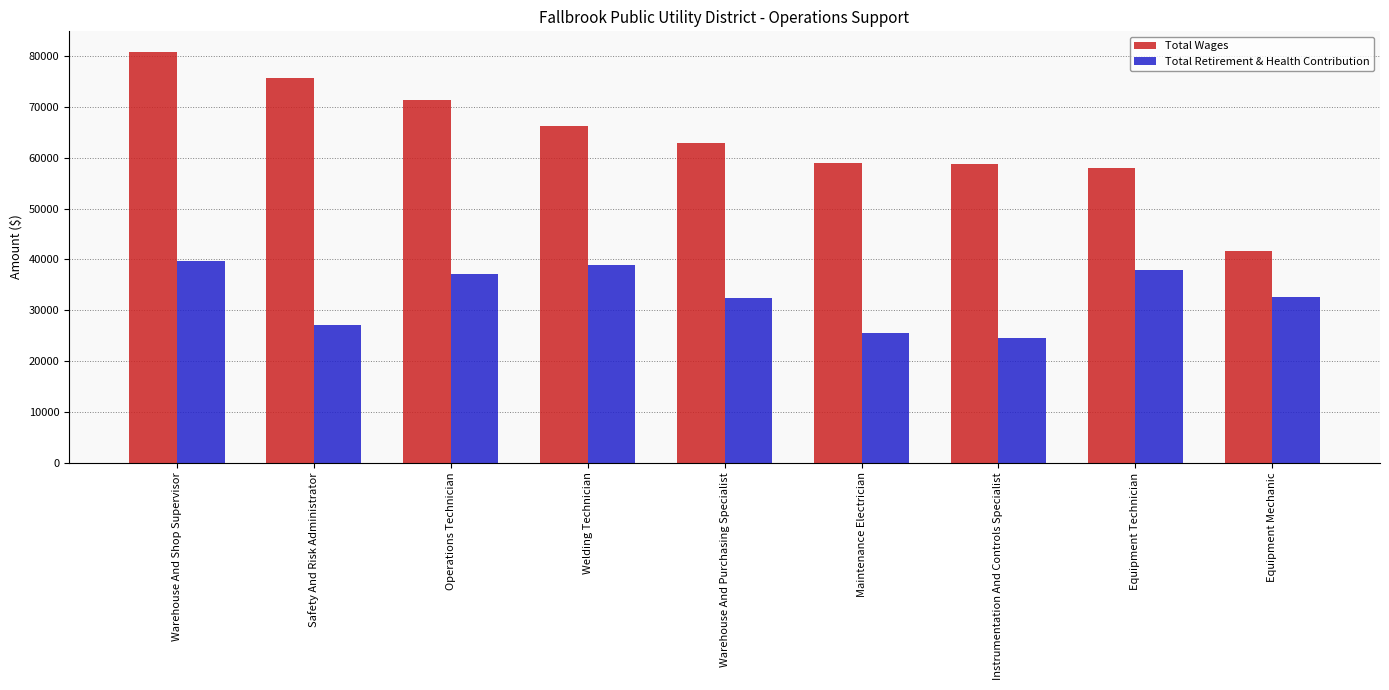

Which label corresponds to the largest value in the chart?

Warehouse And Shop Supervisor